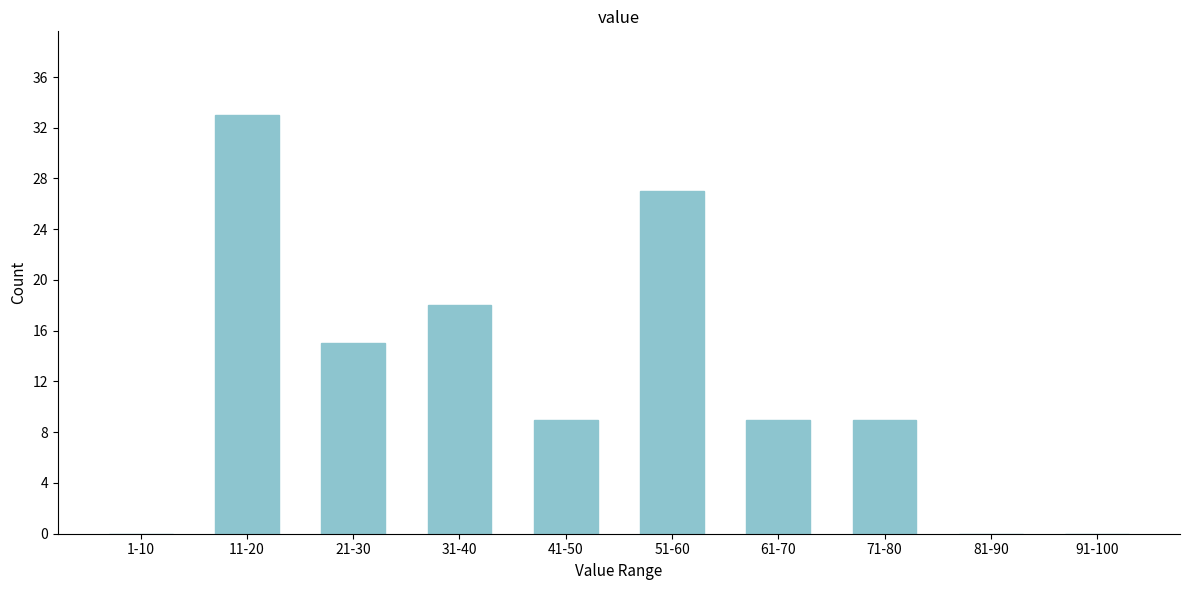

Reading left to right, transcribe all the data shown in this chart.

1-10=0	11-20=33	21-30=15	31-40=18	41-50=9	51-60=27	61-70=9	71-80=9	81-90=0	91-100=0